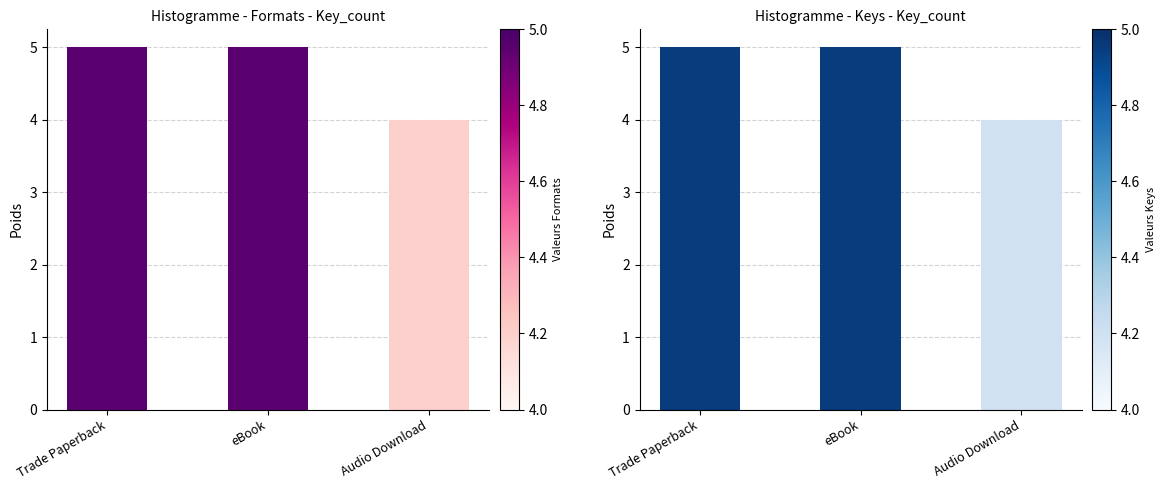

List the labels in order of value, smallest first.

Audio Download, Trade Paperback, eBook